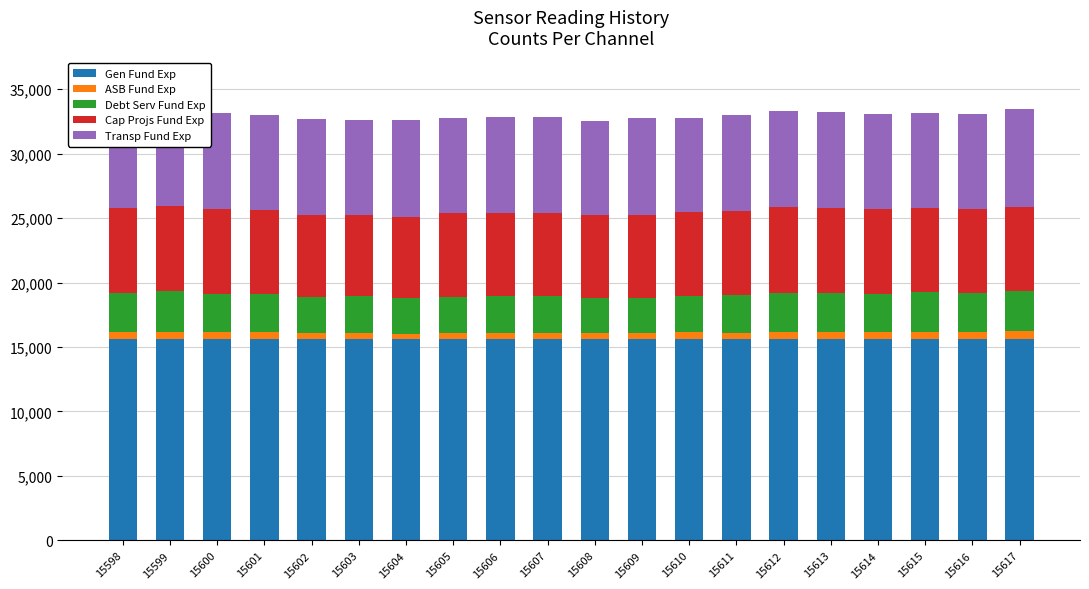

At 15613, list the series in order from largest to smallest.

Gen Fund Exp, Transp Fund Exp, Cap Projs Fund Exp, Debt Serv Fund Exp, ASB Fund Exp